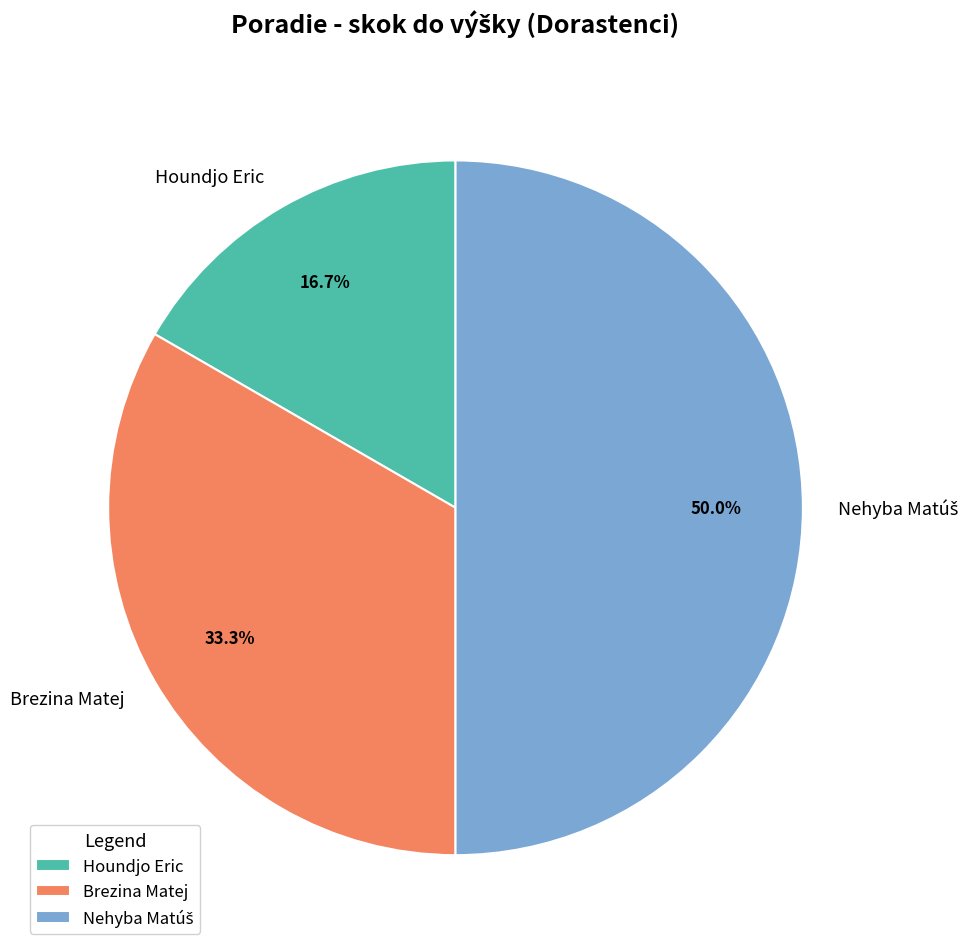

Which slice is the smallest?

Houndjo Eric